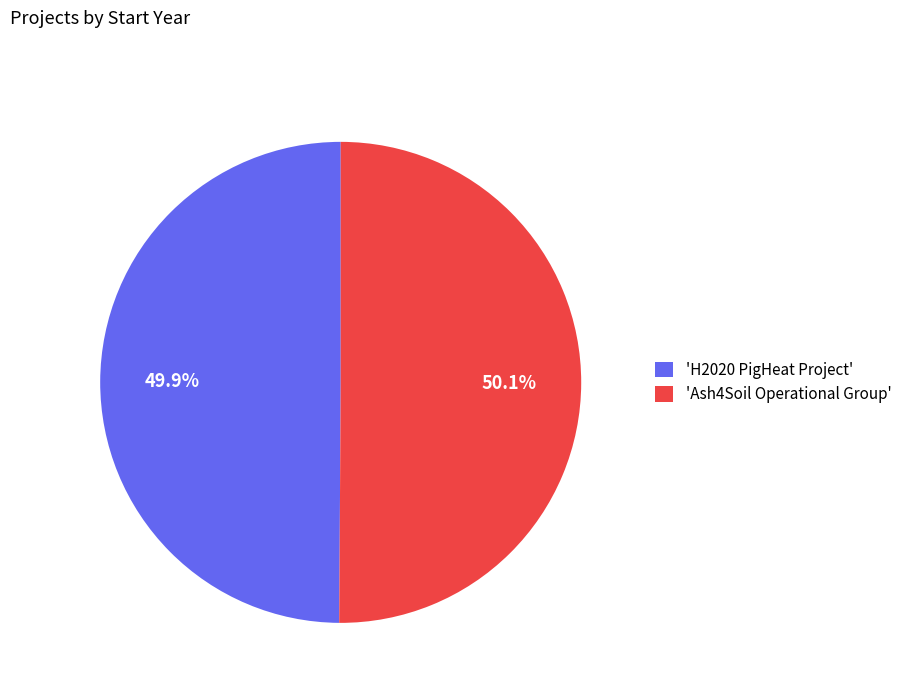

Approximately how many times larger is the value at 'H2020 PigHeat Project' compared to 'Ash4Soil Operational Group'?

1.0